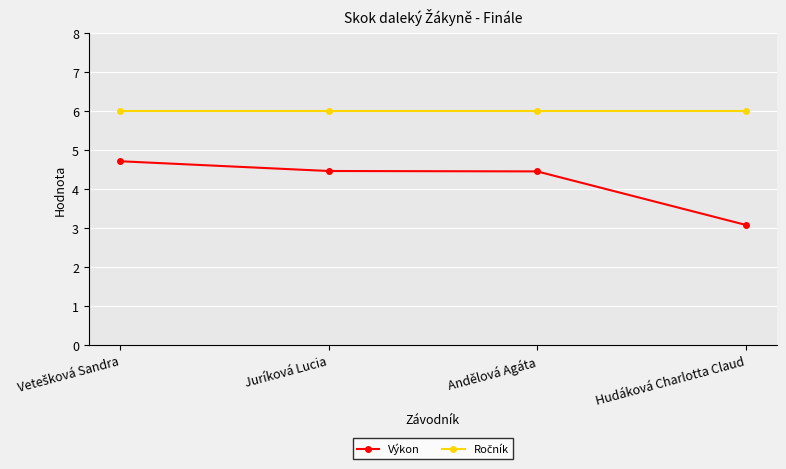

True or false: Výkon has a value of 5.8 at Juríková Lucia.

False